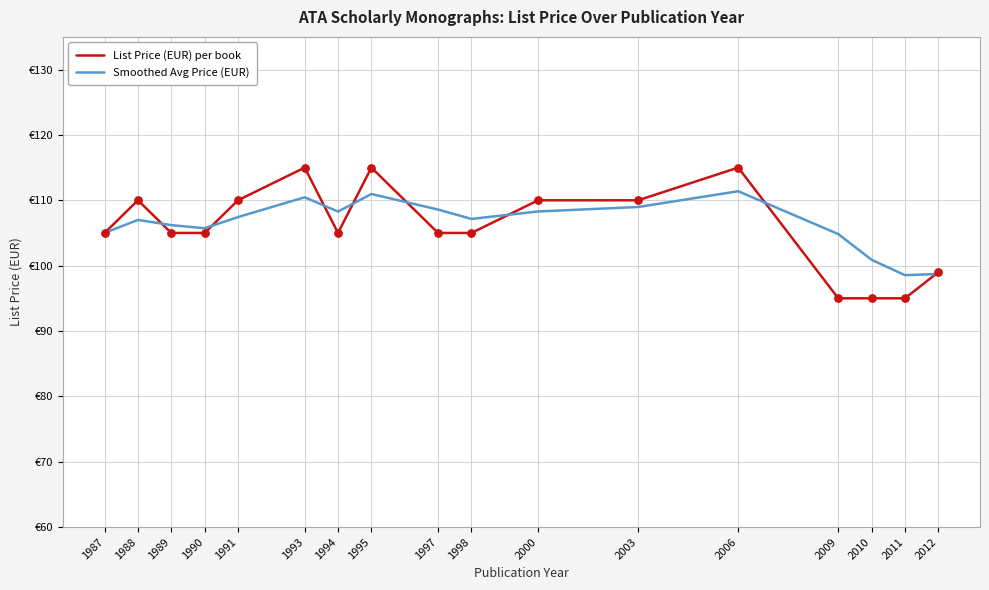

Is the value of Smoothed Avg Price (EUR) at 1994 greater than the value of List Price (EUR) per book at 2012?

Yes